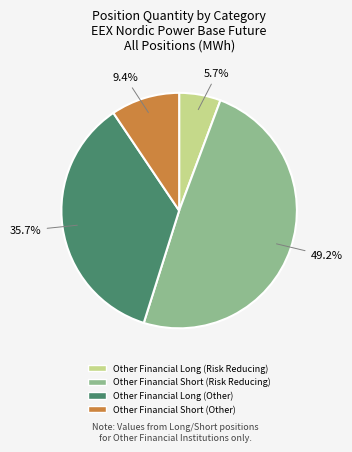

Is Other Financial Long (Risk Reducing) the majority of the pie?

No